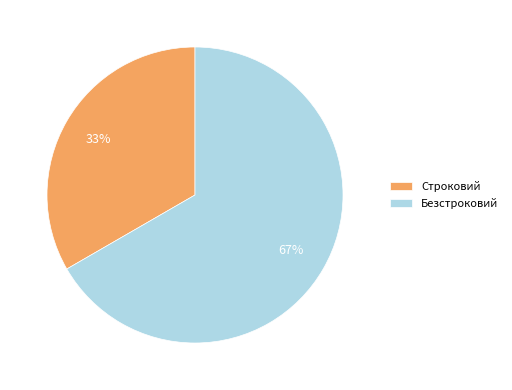

Is there a majority slice in this chart?

Yes